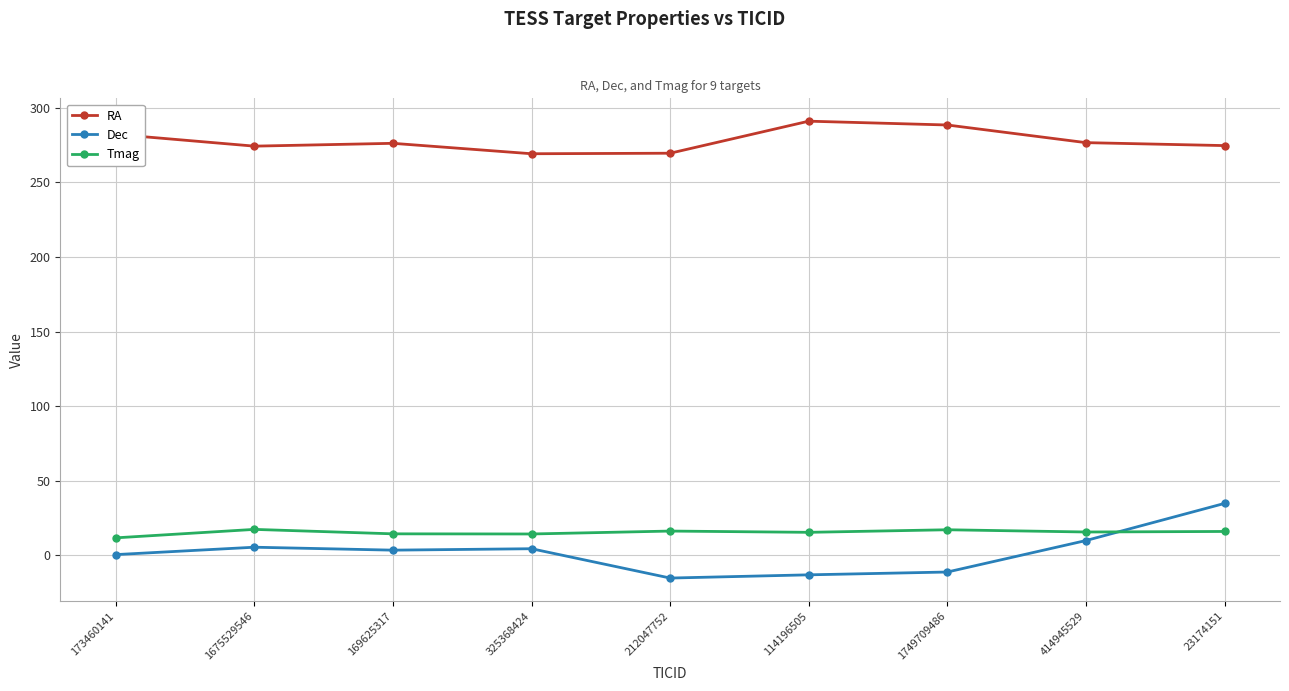

True or false: Dec has more than 0 points higher than both neighbors.

True